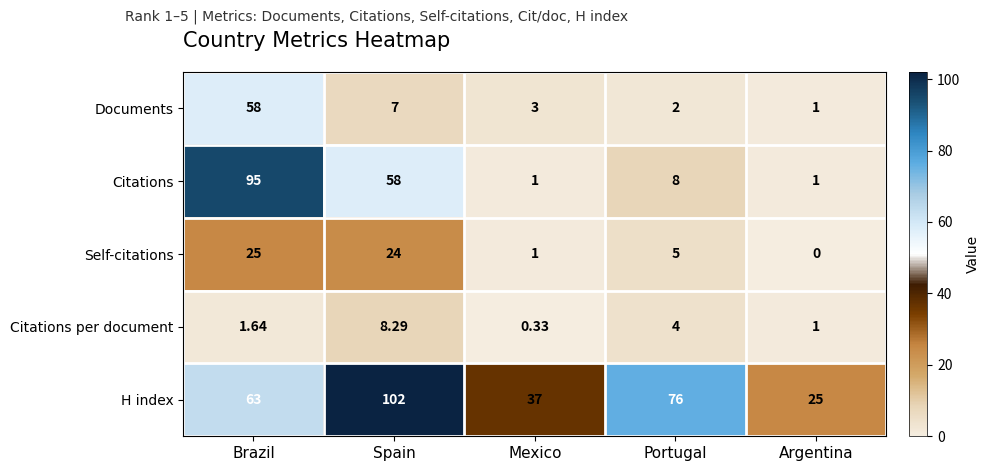

Which series has the largest total across all categories?

H index